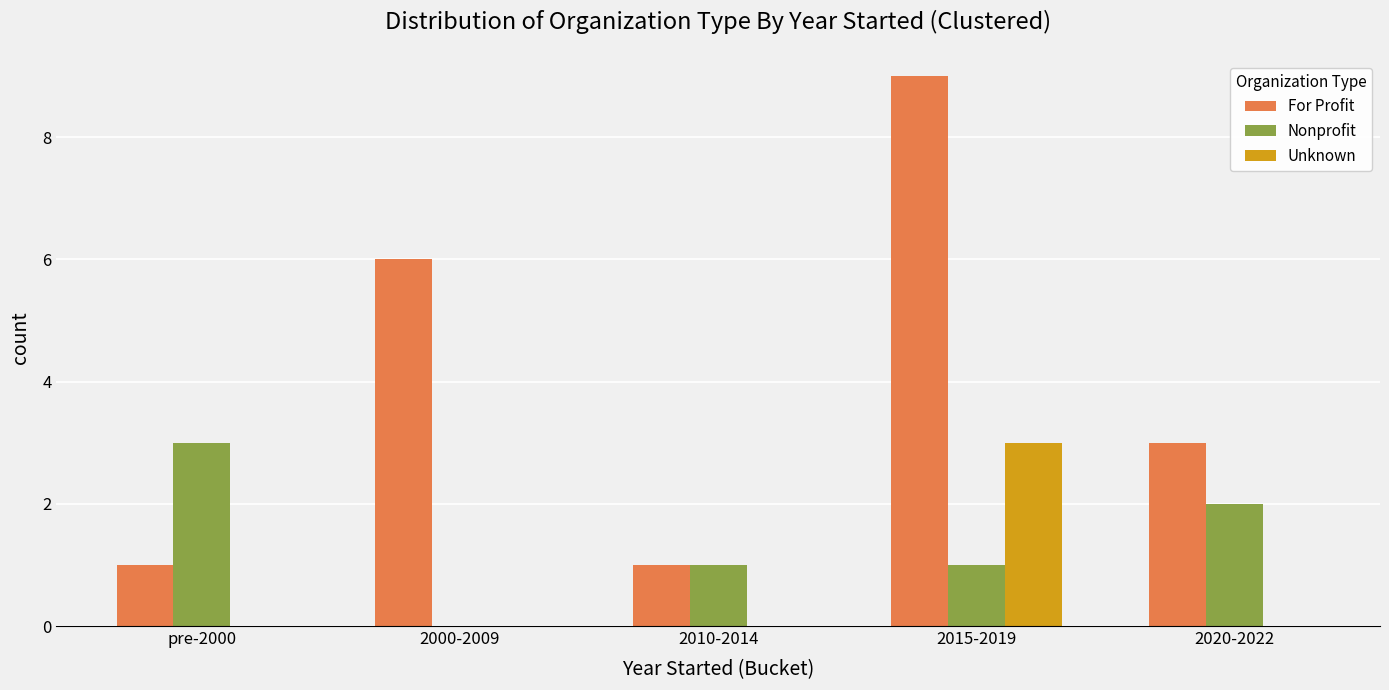

What is the average value of the Nonprofit series?

1